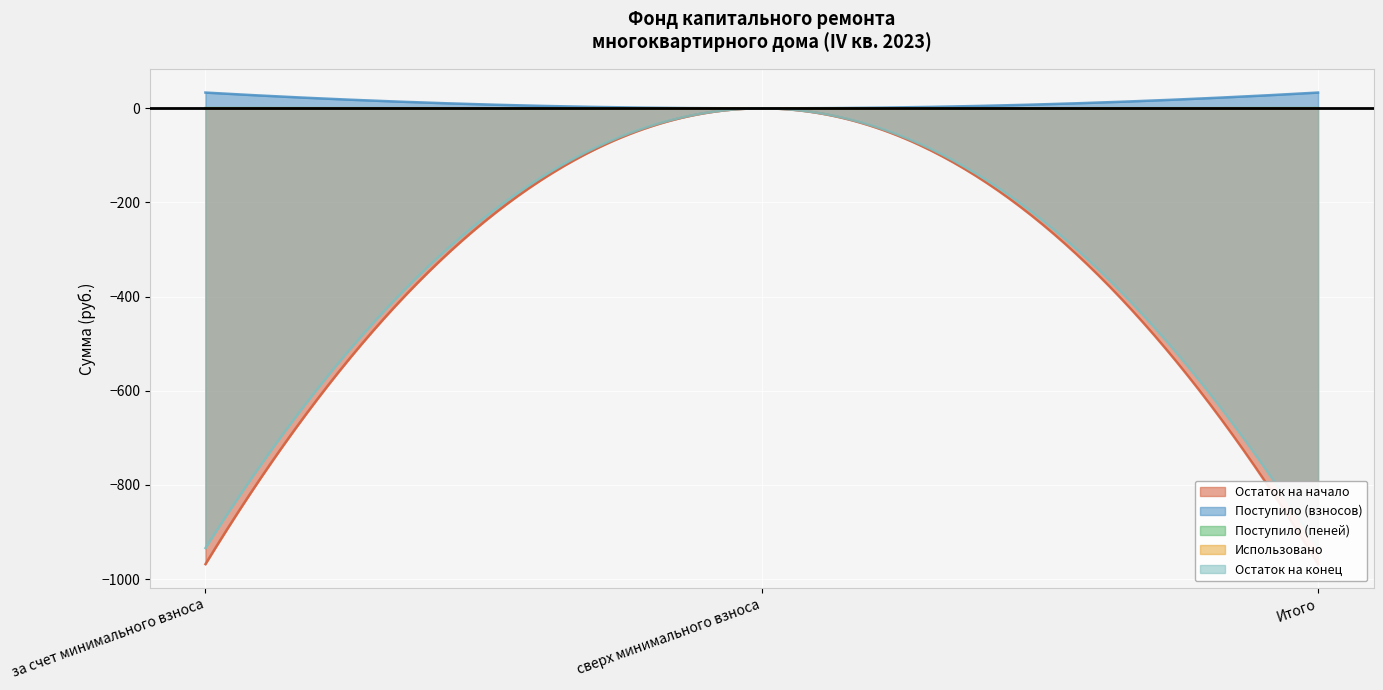

The value of Поступило (взносов) at Итого is 33.6. True or false?

True